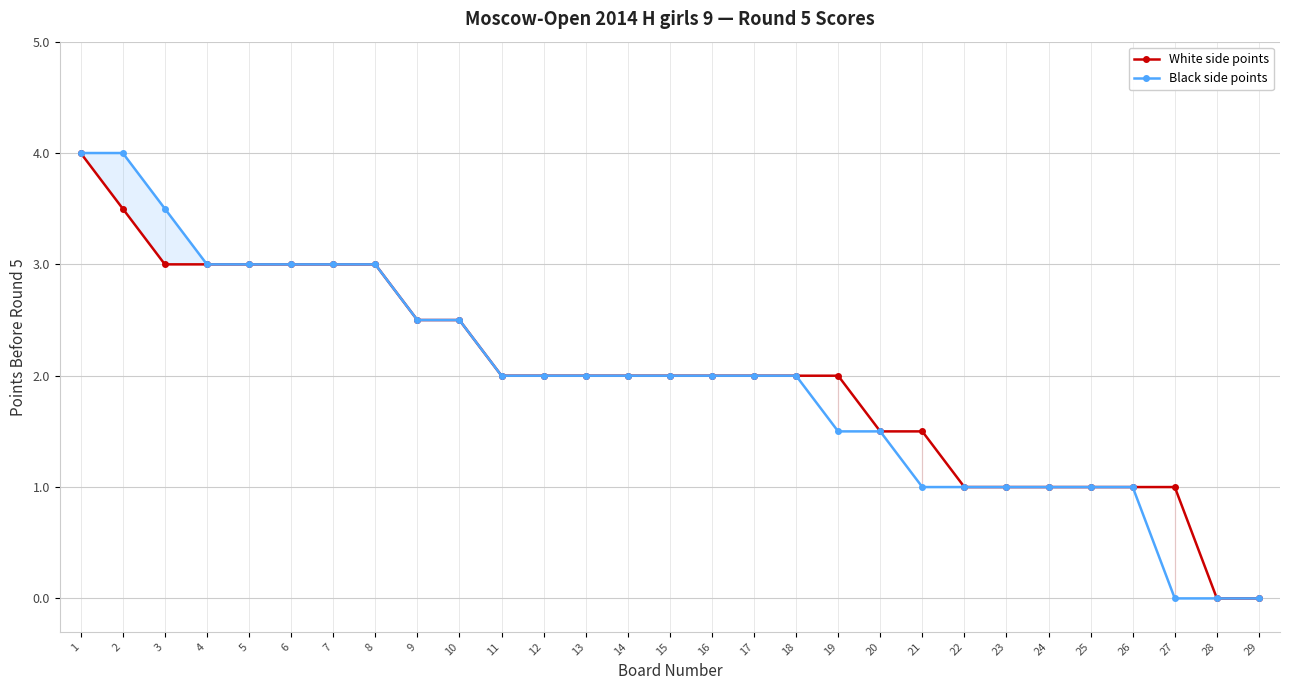

What is the total value across all series at 26?

2.0